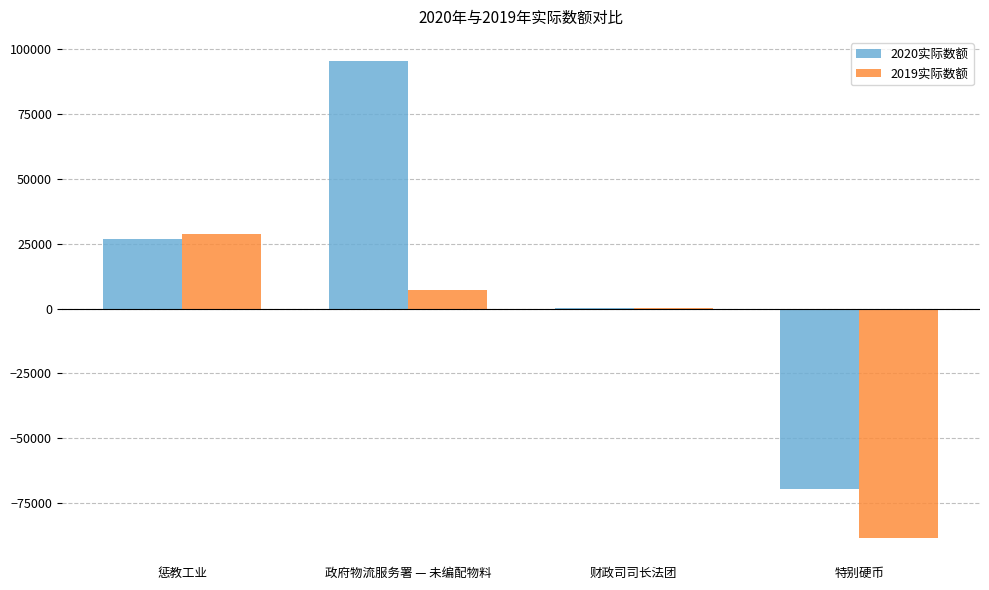

Which series has the widest spread of values?

2020实际数额